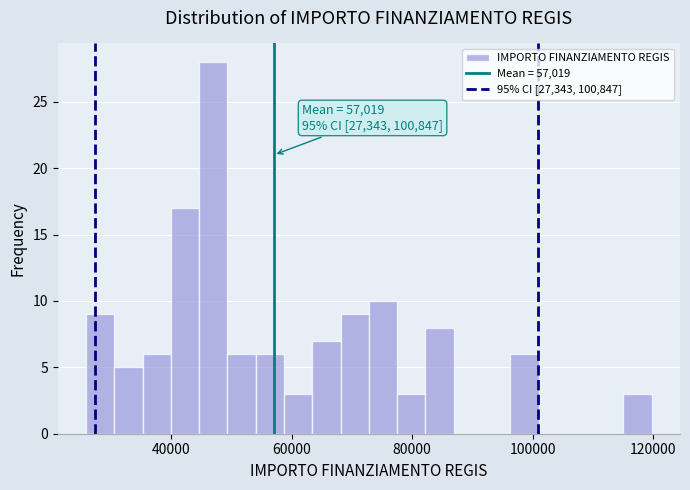

Read against the x-axis, roughly where is the centre of the tallest bar?

46000